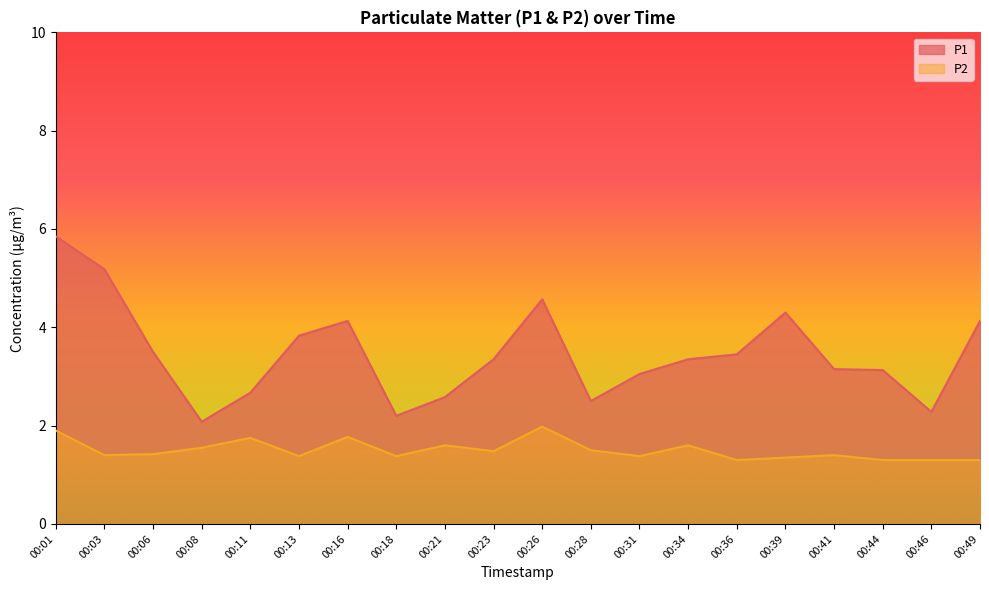

Where does the P1 series first go above 3?

00:01